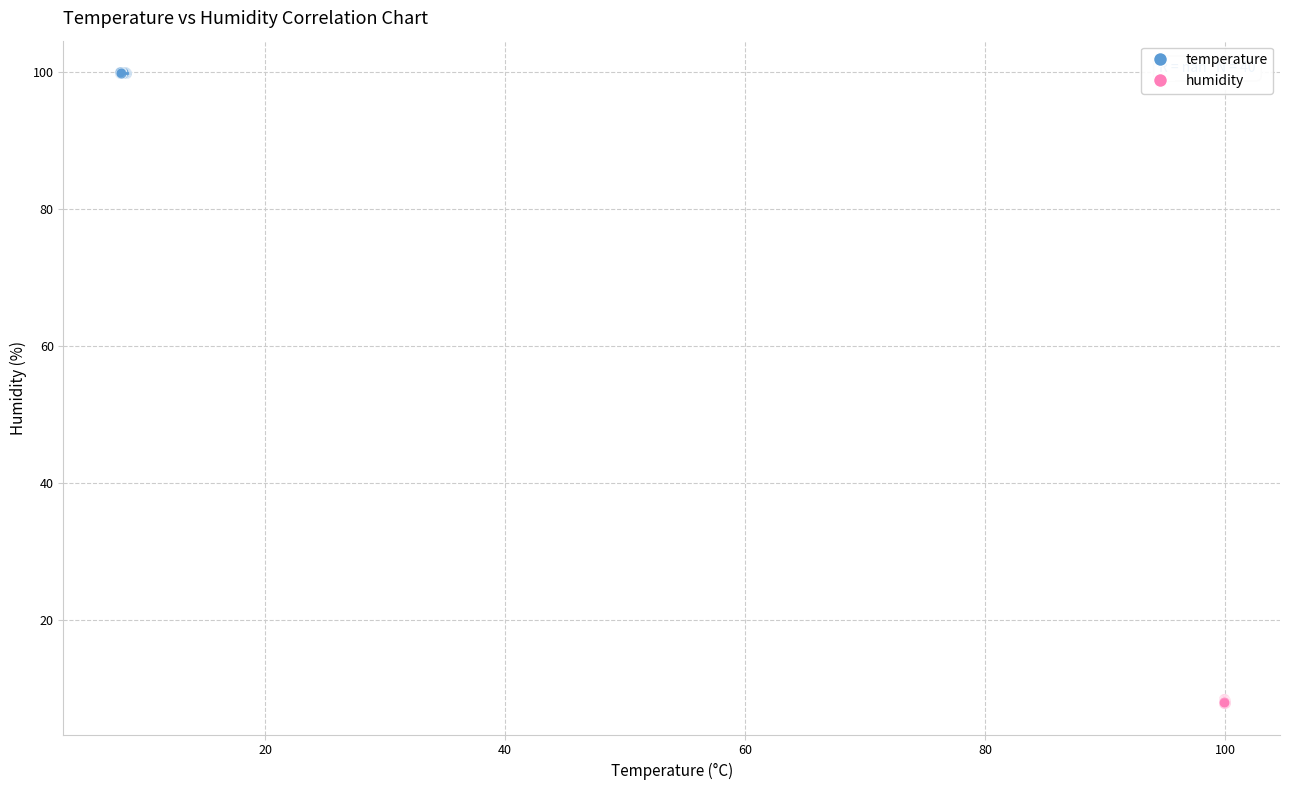

What are all the series names shown in the legend?

temperature, humidity